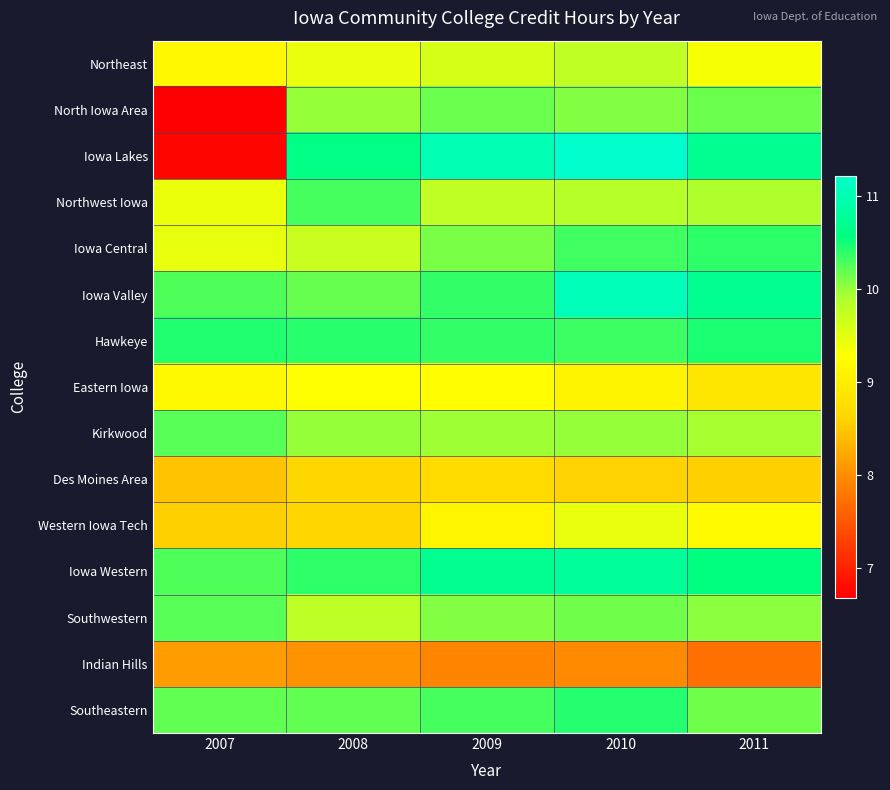

Reading left to right, extract all data points from this chart.

Northeast: 2007=9.2	2008=9.4	2009=9.6	2010=9.8	2011=9.3
North Iowa Area: 2007=6.7	2008=10.0	2009=10.2	2010=10.1	2011=10.2
Iowa Lakes: 2007=6.7	2008=10.6	2009=11.0	2010=11.2	2011=10.7
Northwest Iowa: 2007=9.4	2008=10.3	2009=9.8	2010=9.9	2011=9.9
Iowa Central: 2007=9.4	2008=9.7	2009=10.1	2010=10.3	2011=10.4
Iowa Valley: 2007=10.3	2008=10.2	2009=10.4	2010=11.1	2011=10.7
Hawkeye: 2007=10.4	2008=10.4	2009=10.4	2010=10.3	2011=10.5
Eastern Iowa: 2007=9.2	2008=9.3	2009=9.2	2010=9.1	2011=8.9
Kirkwood: 2007=10.2	2008=10.0	2009=10.0	2010=10.0	2011=9.9
Des Moines Area: 2007=8.5	2008=8.6	2009=8.7	2010=8.6	2011=8.6
Western Iowa Tech: 2007=8.6	2008=8.6	2009=9.1	2010=9.4	2011=9.2
Iowa Western: 2007=10.3	2008=10.4	2009=10.7	2010=10.8	2011=10.6
Southwestern: 2007=10.2	2008=9.8	2009=10.1	2010=10.2	2011=10.1
Indian Hills: 2007=8.1	2008=8.0	2009=7.9	2010=8.0	2011=7.7
Southeastern: 2007=10.2	2008=10.2	2009=10.3	2010=10.4	2011=10.2